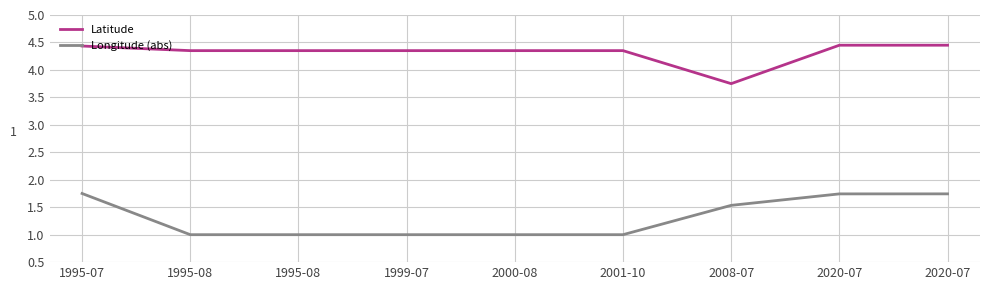

How many lines are shown in the chart?

2